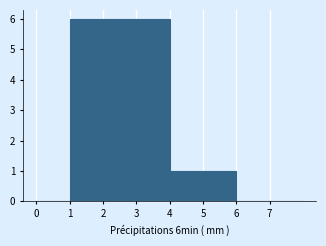

How tall is the bar that spans 3 to 4 on the x-axis? The values are not printed on the chart, so give them approximately, as read against the axis.

6